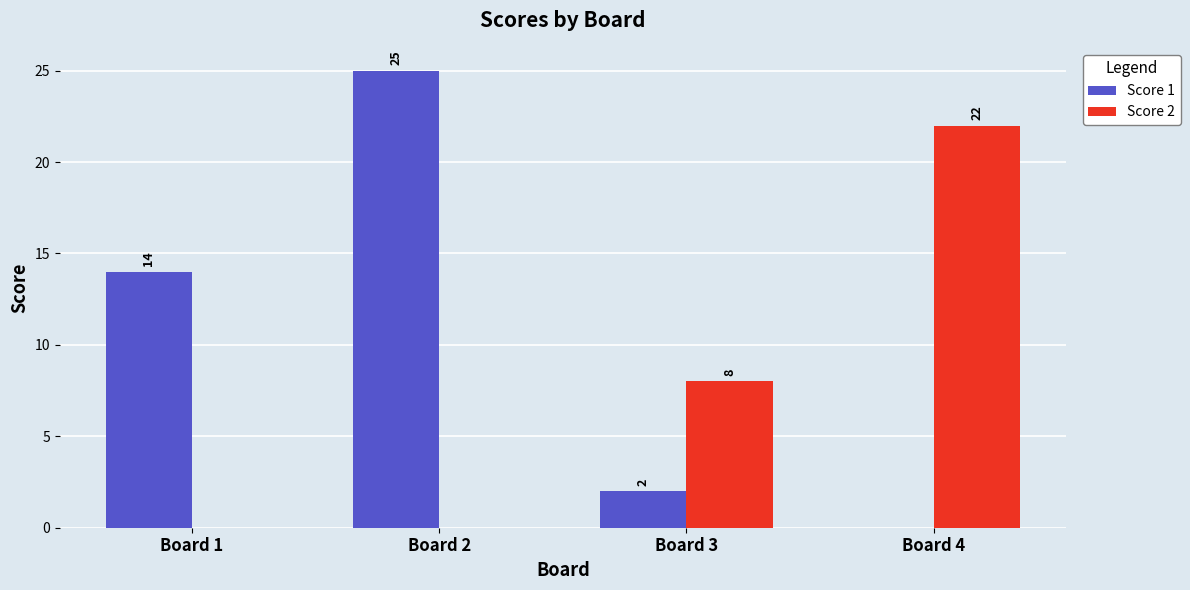

What is the spread (max minus min) of values at Board 3?

6